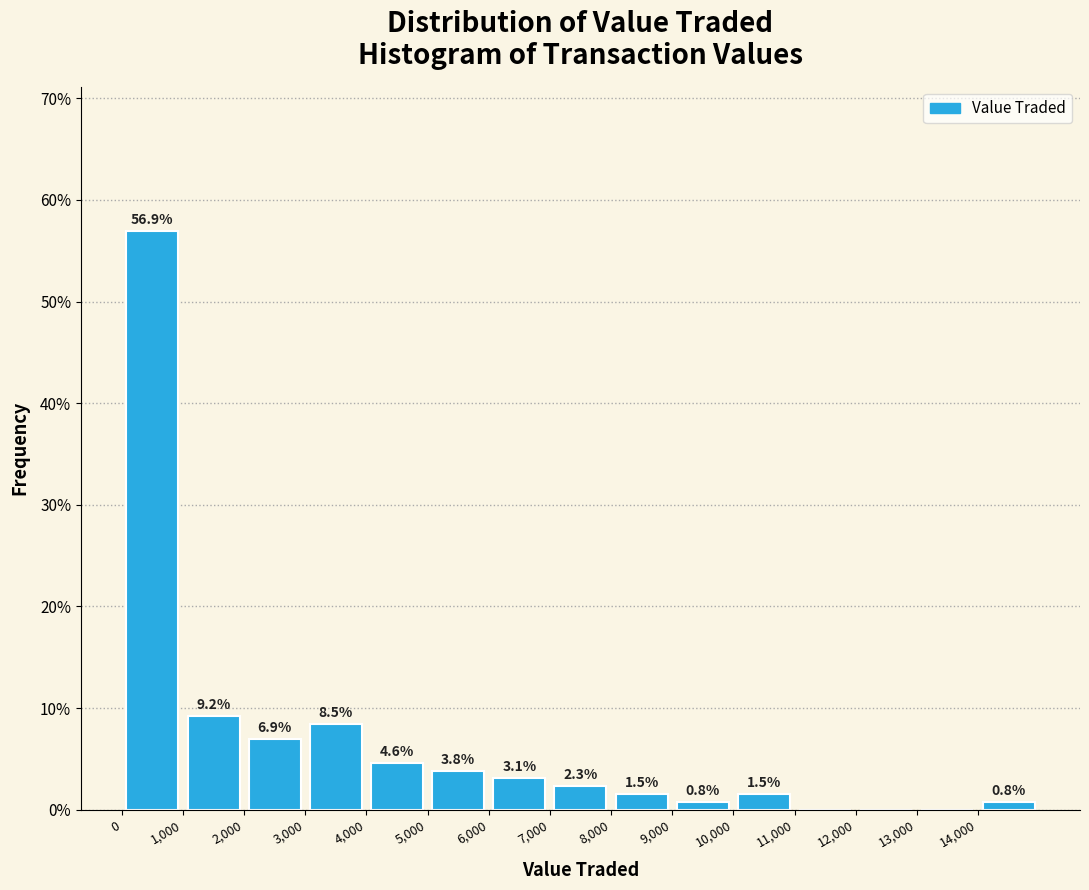

Over which range of the x-axis is the bar tallest?

0 to 1000